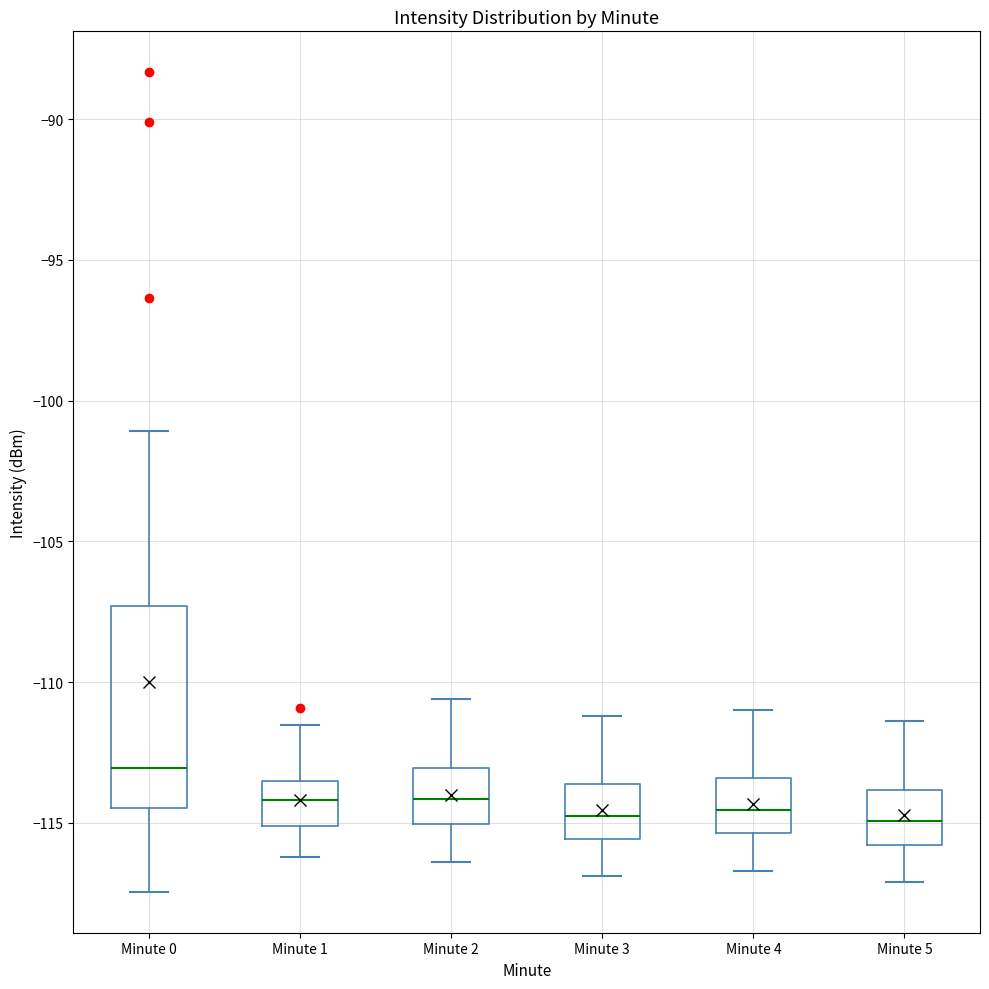

Reading left to right, read every box against the y-axis: the position of its median line, the range the box covers, and the ends of its whiskers. The values are not printed on the chart, so give them approximately, as read against the axis.

Minute 0: median -113.0, box -114.5 to -107.5, whiskers -117.5 to -101.0
Minute 1: median -114.0, box -115.0 to -113.5, whiskers -116.0 to -111.5
Minute 2: median -114.0, box -115.0 to -113.0, whiskers -116.5 to -110.5
Minute 3: median -114.5, box -115.5 to -113.5, whiskers -117.0 to -111.0
Minute 4: median -114.5, box -115.5 to -113.5, whiskers -116.5 to -111.0
Minute 5: median -115.0, box -116.0 to -114.0, whiskers -117.0 to -111.5